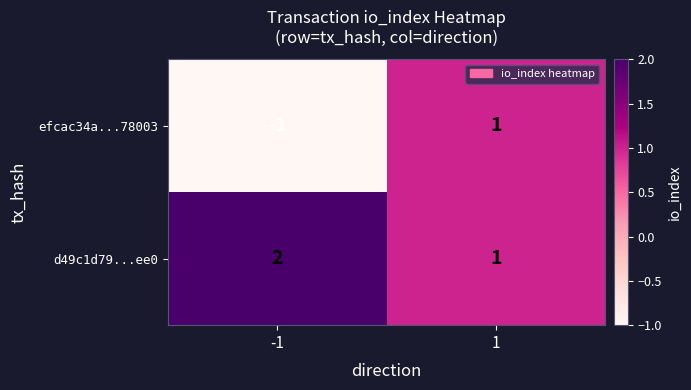

How many values in the efcac34a...78003 series are below 1?

1